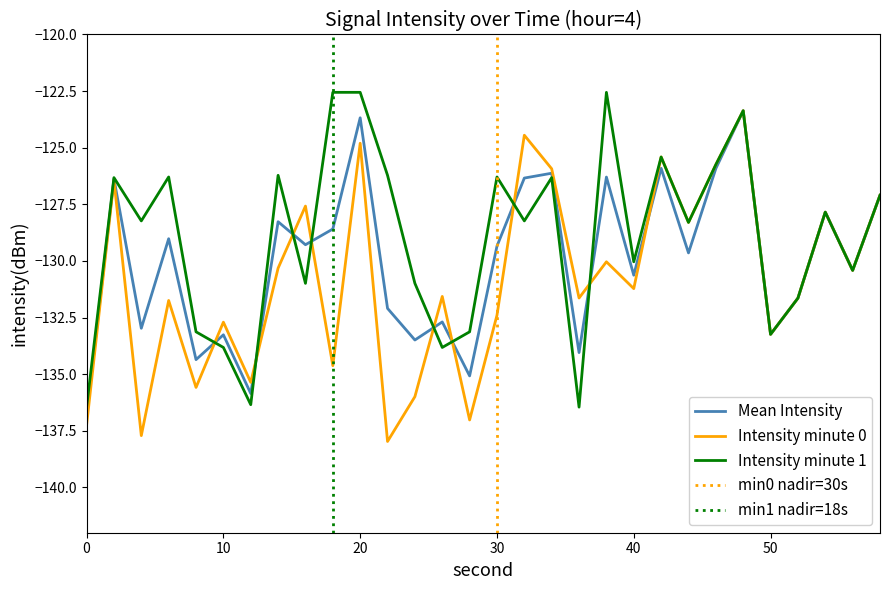

What is the greatest value displayed?

-122.6